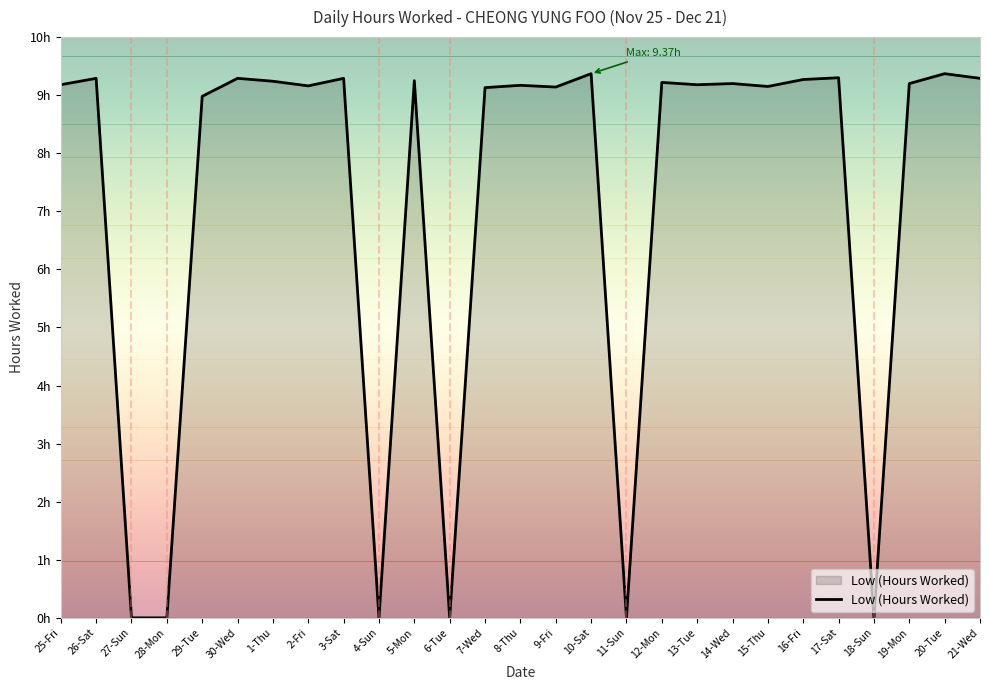

List the labels in order of value, smallest first.

27-Sun, 28-Mon, 4-Sun, 6-Tue, 11-Sun, 18-Sun, 29-Tue, 7-Wed, 9-Fri, 15-Thu, 2-Fri, 8-Thu, 25-Fri, 13-Tue, 14-Wed, 19-Mon, 12-Mon, 1-Thu, 5-Mon, 16-Fri, 26-Sat, 30-Wed, 3-Sat, 21-Wed, 17-Sat, 10-Sat, 20-Tue